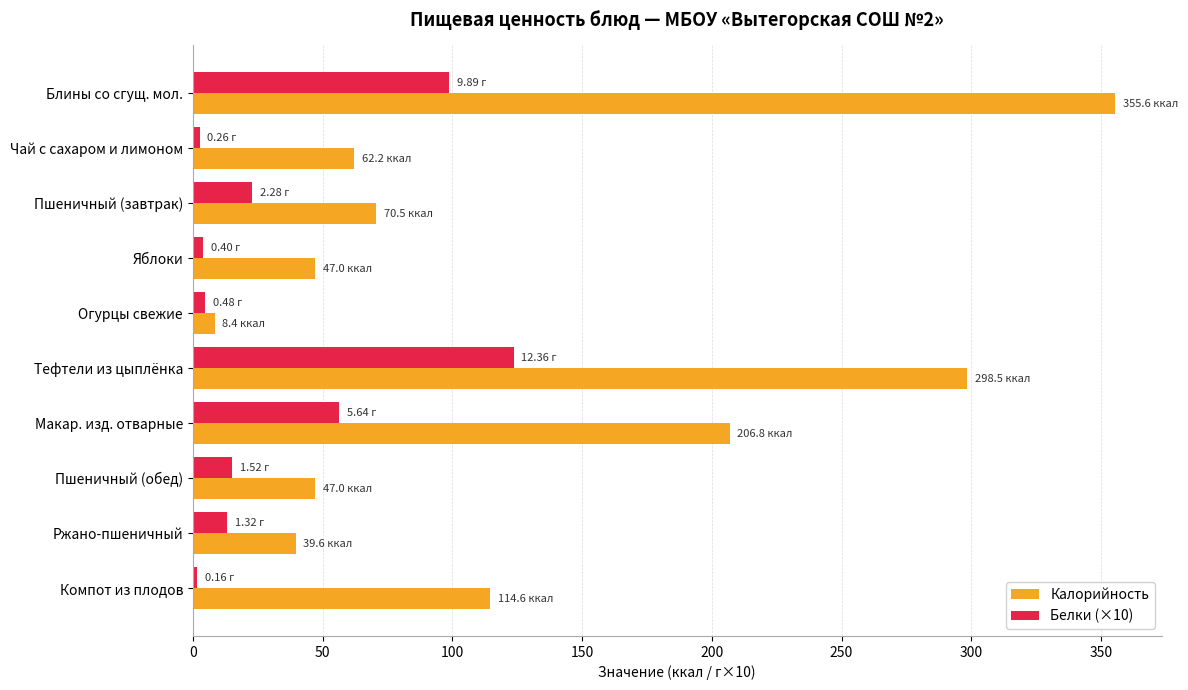

List the series in order of their overall mean, lowest first.

Белки (×10), Калорийность